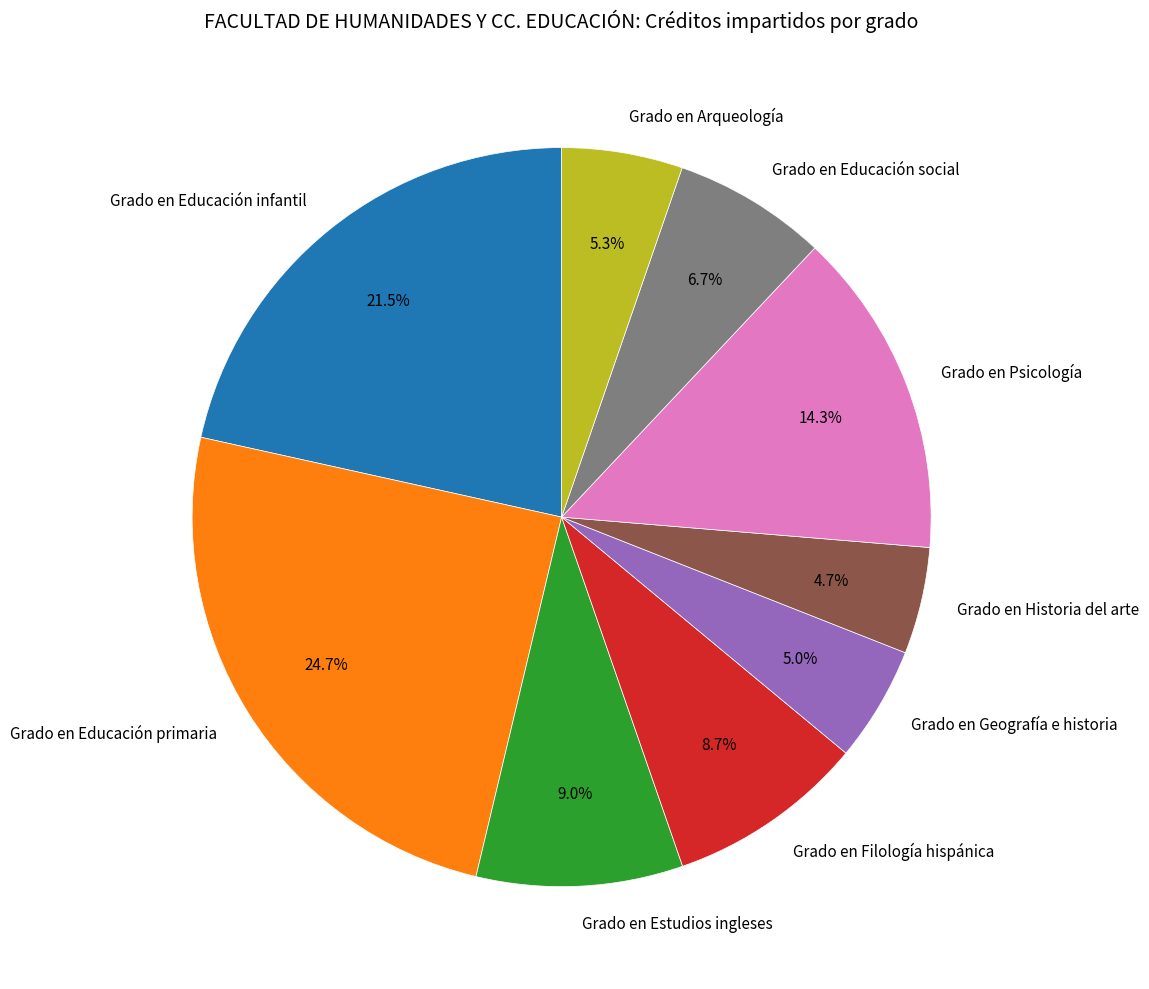

How many slices are in this pie chart?

9